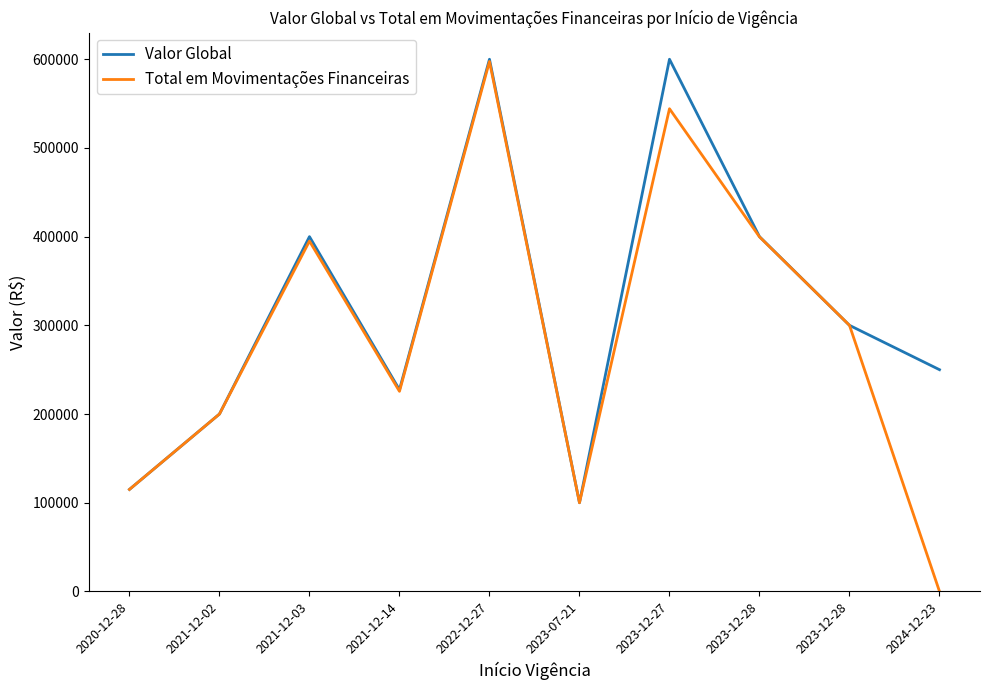

How many values in the Total em Movimentações Financeiras series exceed 299999?

5